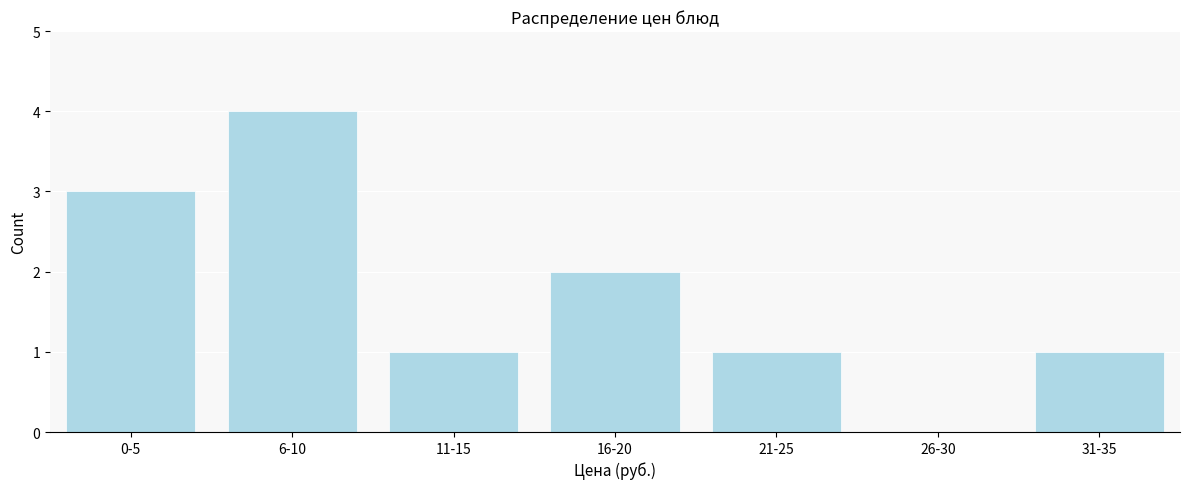

Reading right to left, what are all the values shown in this chart?

31-35=1	26-30=0	21-25=1	16-20=2	11-15=1	6-10=4	0-5=3